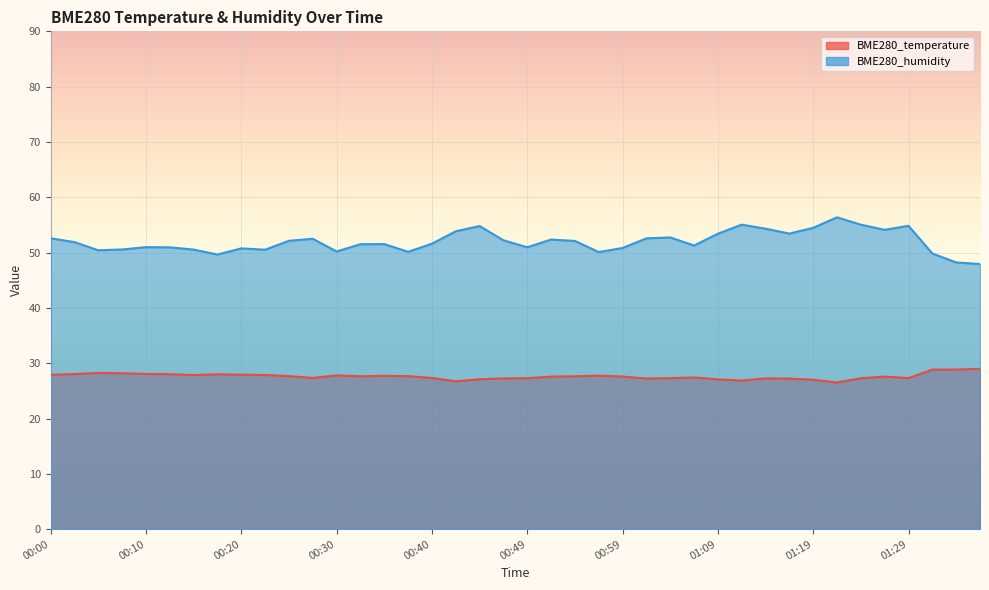

True or false: BME280_humidity has a value of 68.1 at 00:12.

False